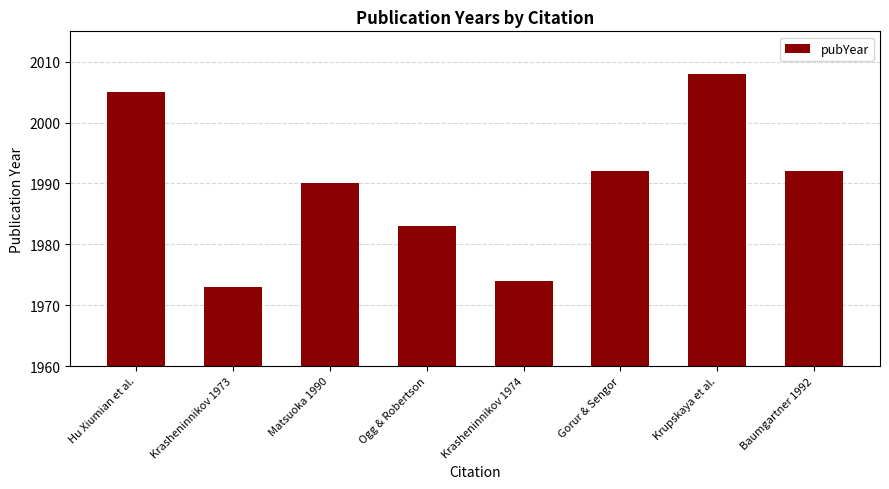

What is the label of the 1st bar from the left?

Hu Xiumian et al.